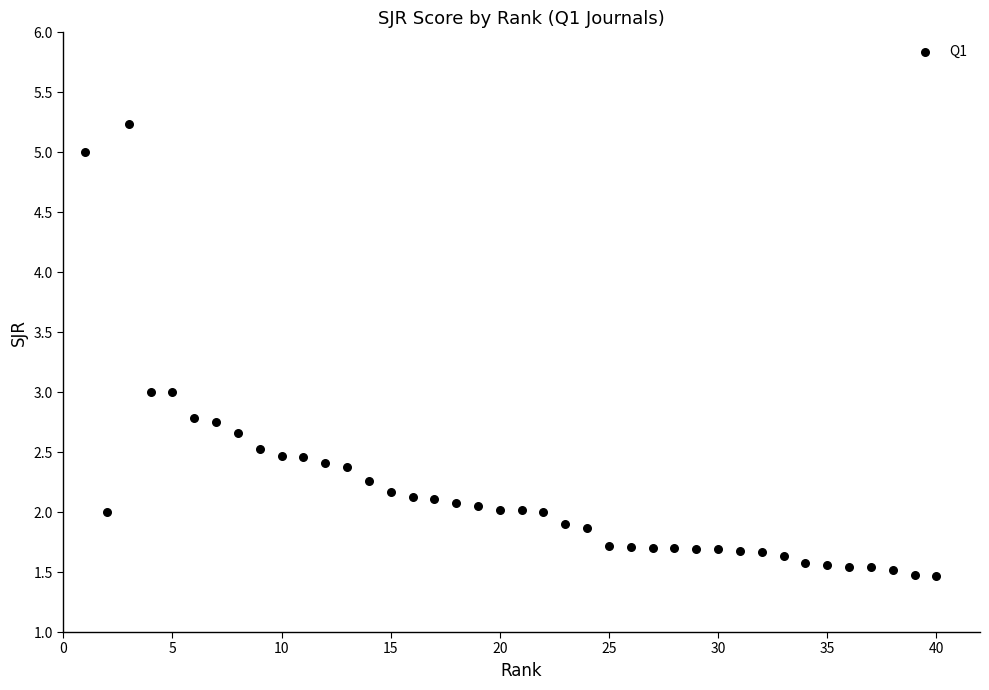

What is the range of X values (max minus min)?

39.0